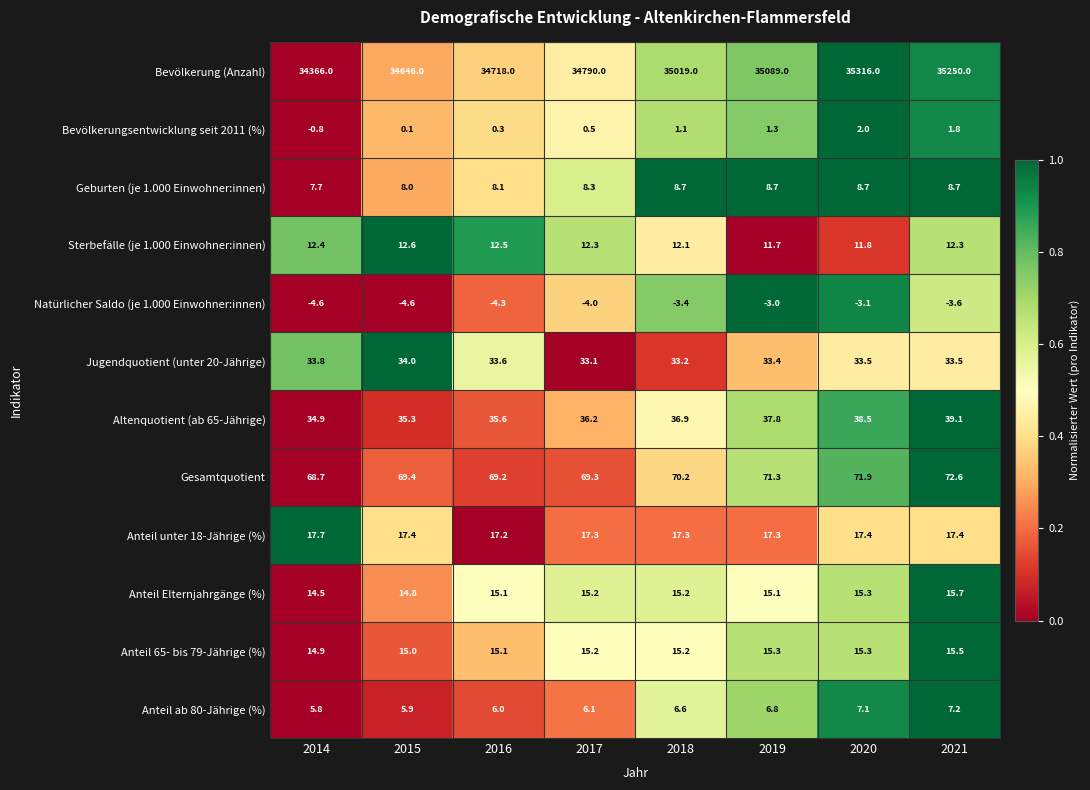

At which category is the sum across all series the highest?

2020